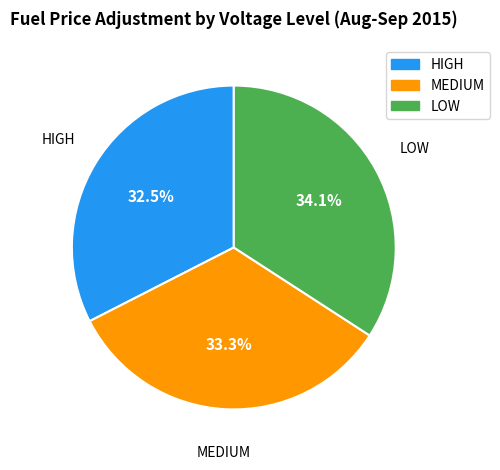

What is the total percentage of HIGH and MEDIUM?

65.9%